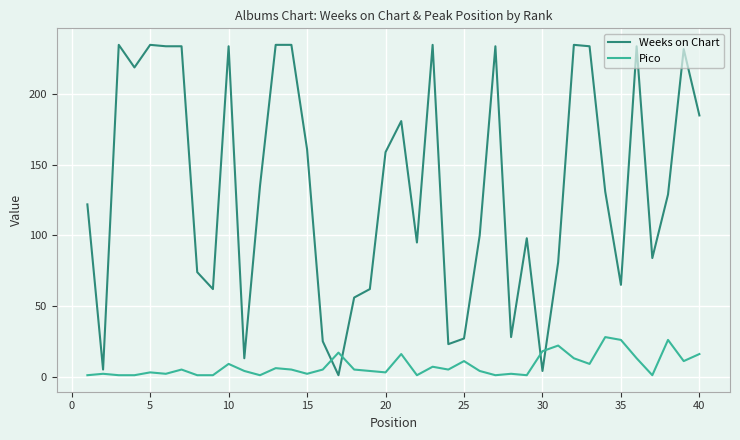

Rank the series by their average value, from lowest to highest.

Pico, Weeks on Chart